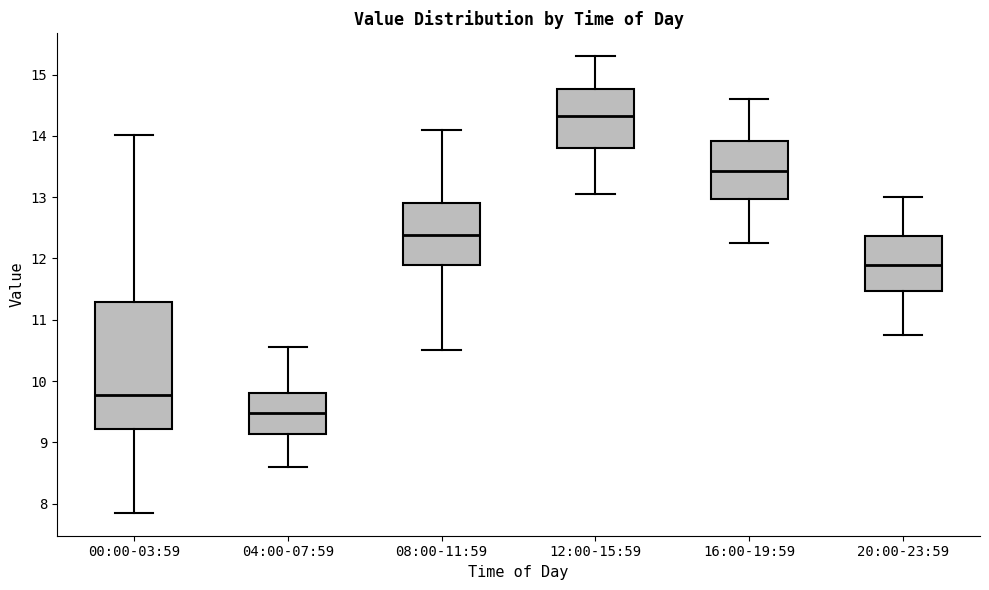

Comparing the boxes themselves (not the whiskers), which one is the tallest?

00:00-03:59